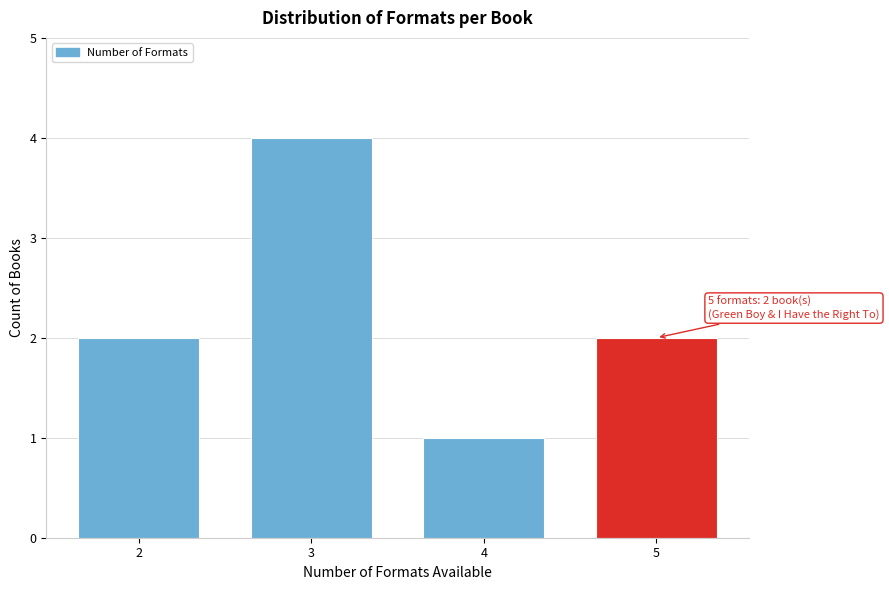

Reading left to right, extract all data points from this chart.

2	4	1	2